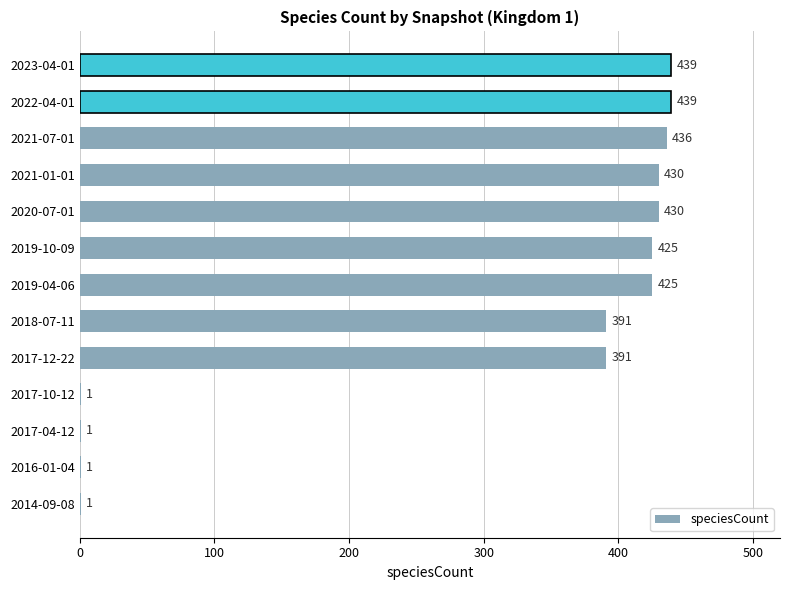

What is the sum of all values?

3810